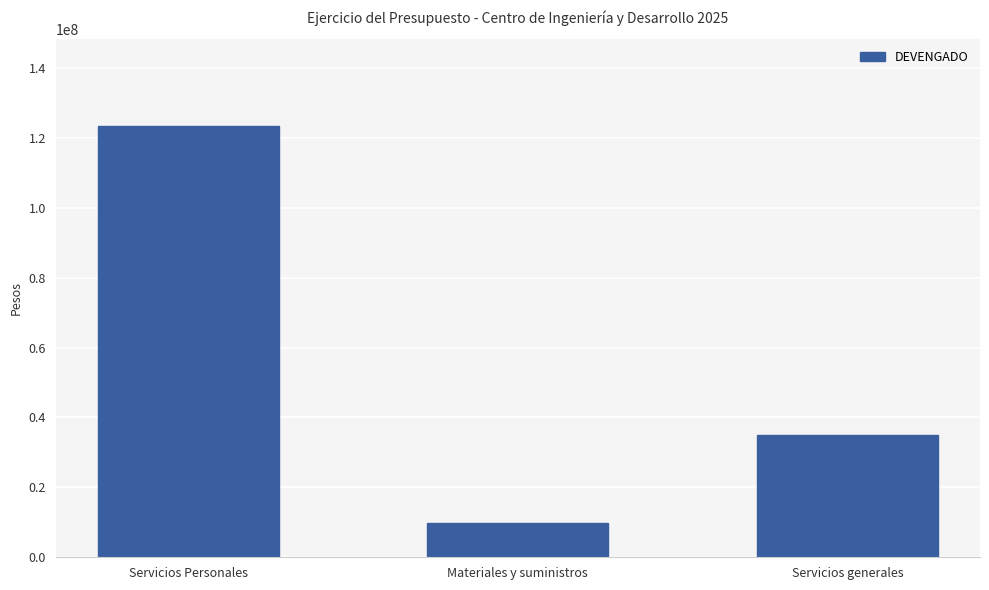

Are the bars horizontal?

No